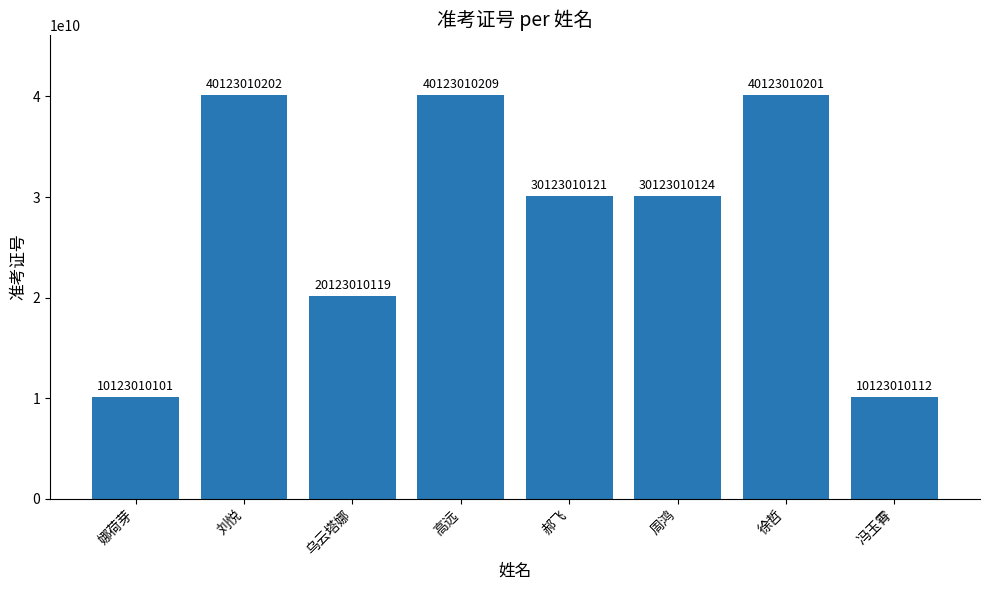

What is the greatest value displayed?

40123010209